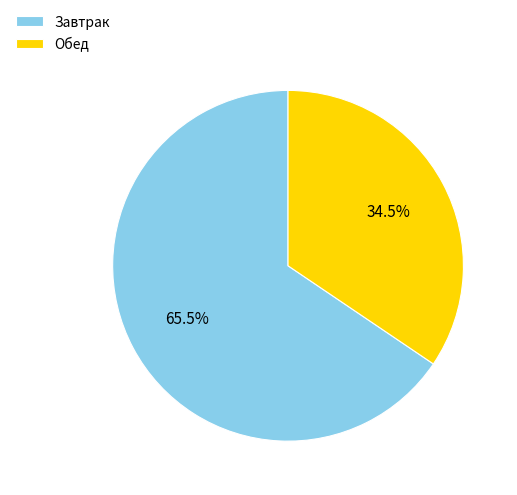

What percentage do Обед and Завтрак together represent?

100.0%